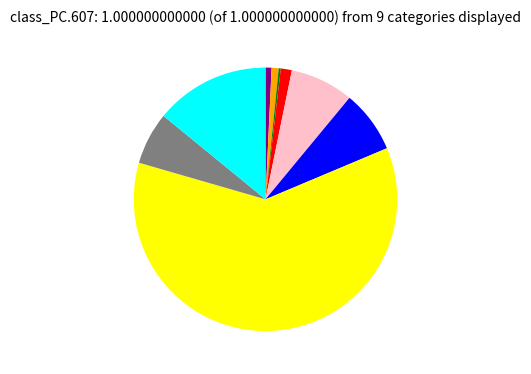

Is there any slice that represents more than half of the pie?

Yes